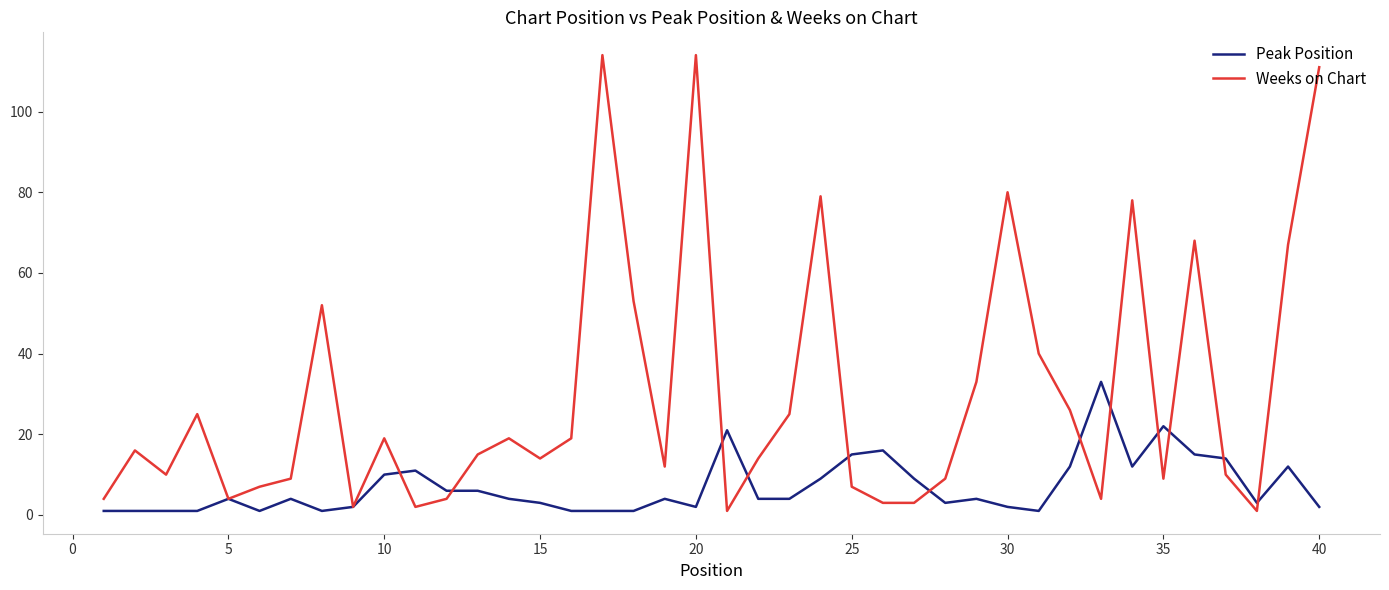

Which series has the largest total across all categories?

Weeks on Chart